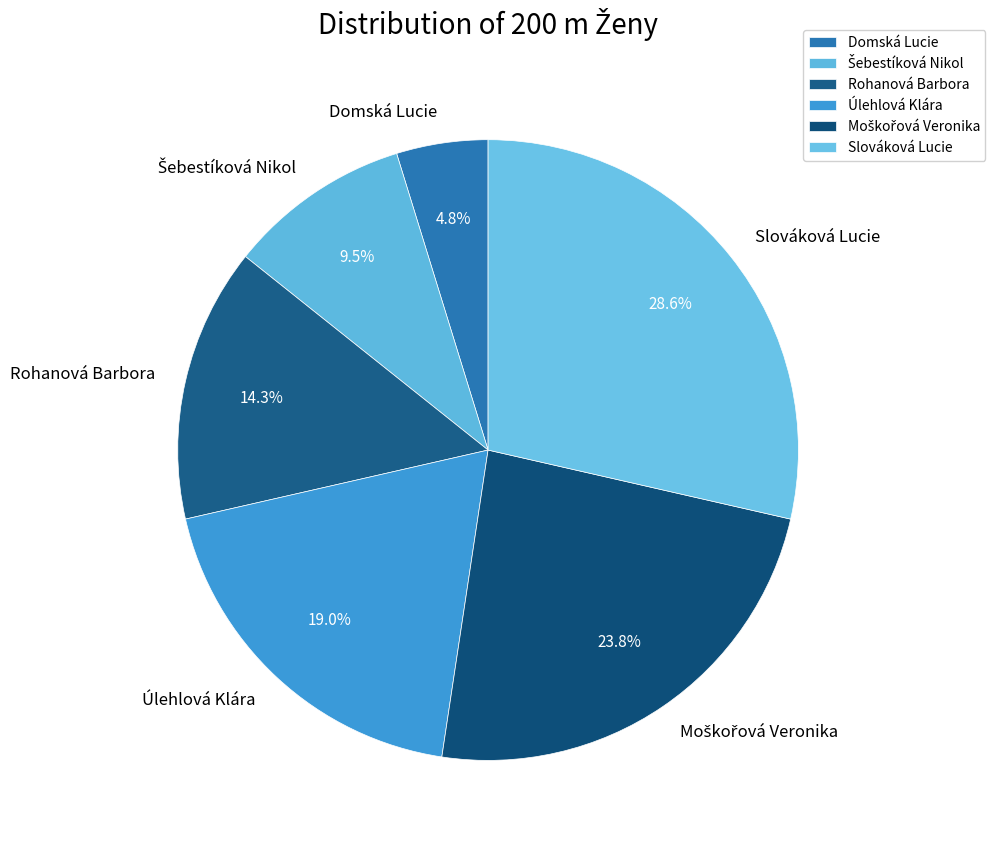

Which category has the smallest portion of the pie?

Domská Lucie